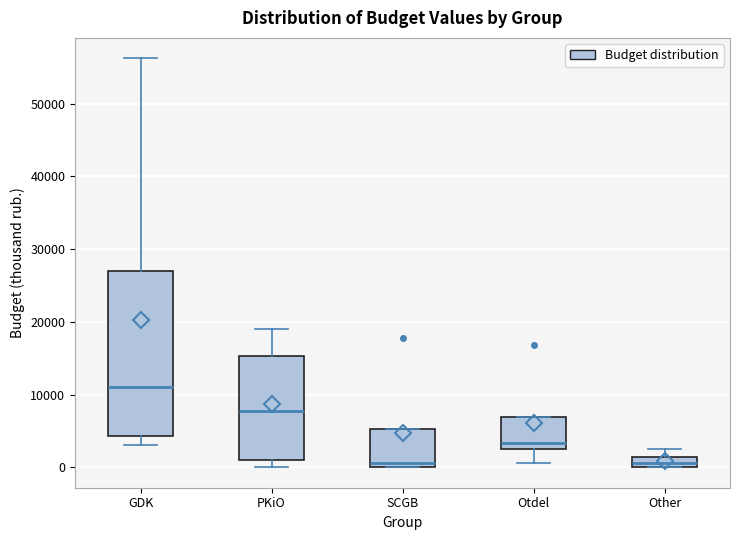

Where does the median line of the box for GDK sit on the y-axis? The values are not printed on the chart, so give them approximately, as read against the axis.

11000